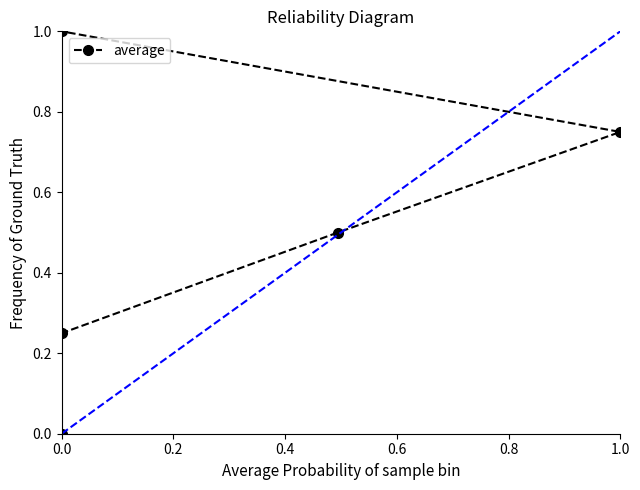

How many categories are shown in the chart?

5